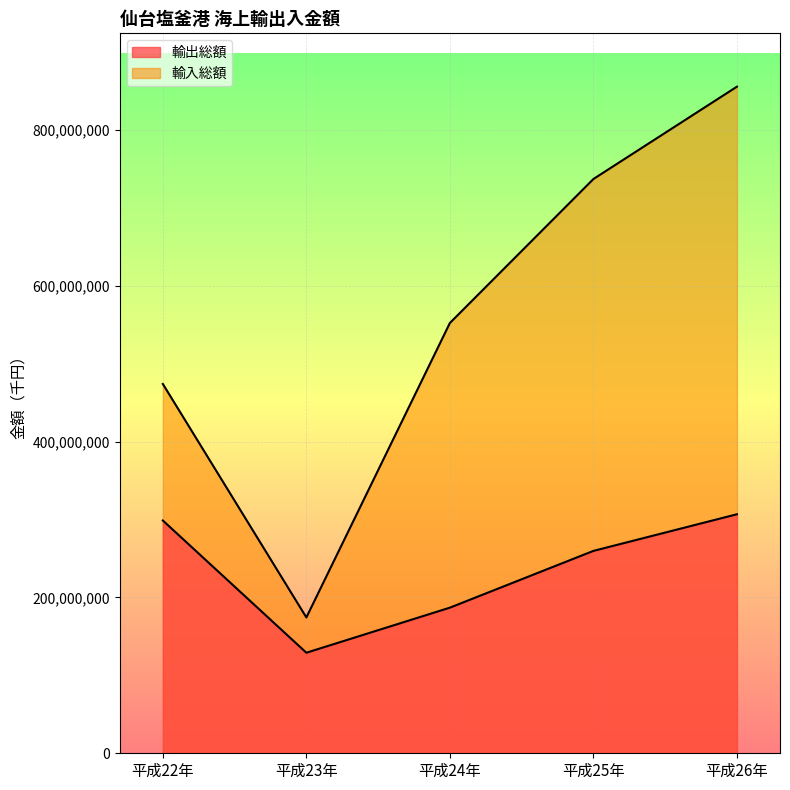

Reading left to right, transcribe all the data shown in this chart.

輸出総額: 298790424	129077174	186910878	259784078	306814925
輸入総額: 474061889	174340482	552342589	737129574	855671024